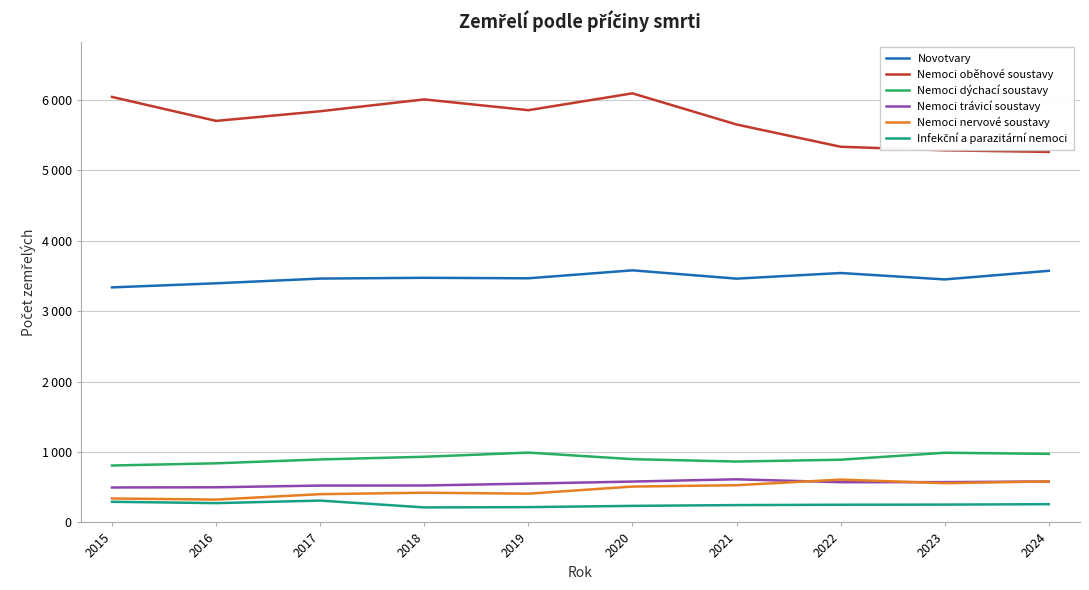

How many interior local peaks does the Nemoci trávicí soustavy series have?

1